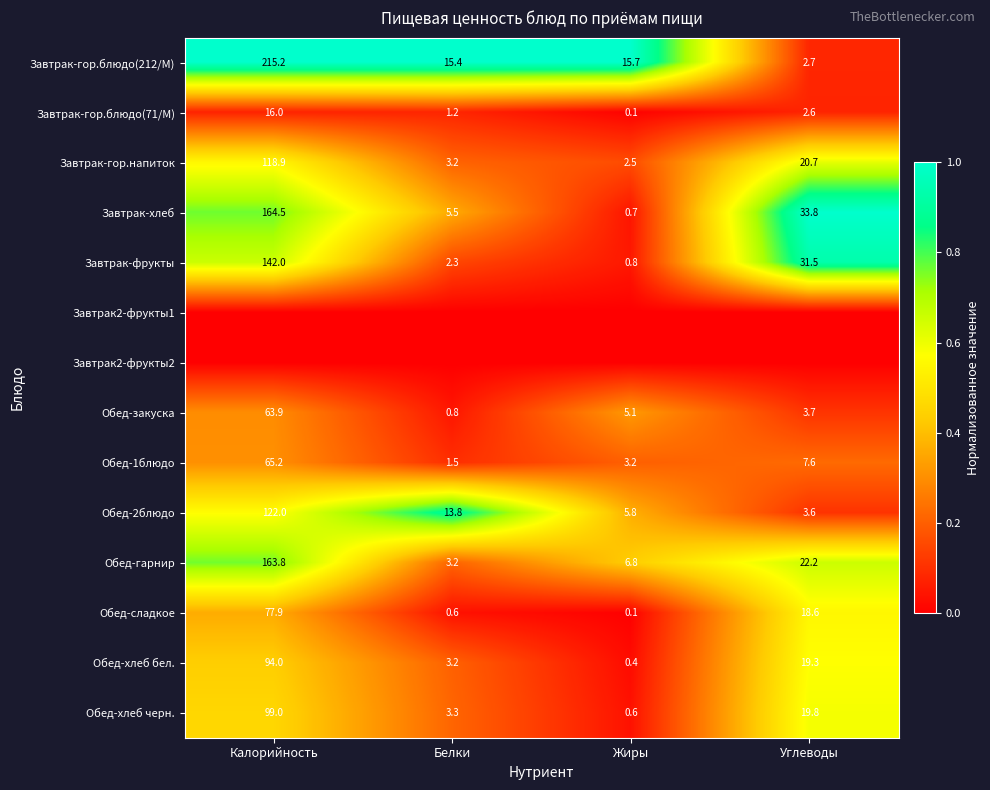

What is the minimum value for Обед-хлеб черн.?

0.6